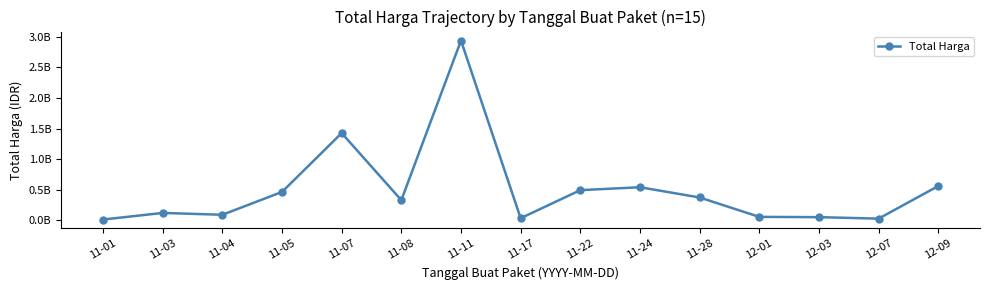

What position from the left is 12-03?

13